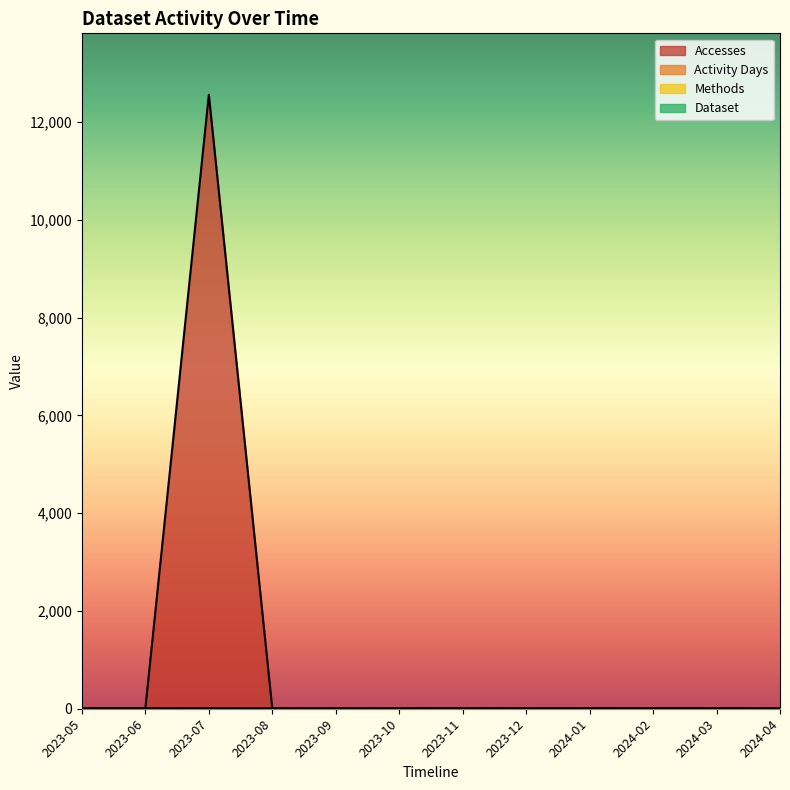

Is the value of Accesses at 2024-02 greater than the value of Methods at 2023-07?

Yes